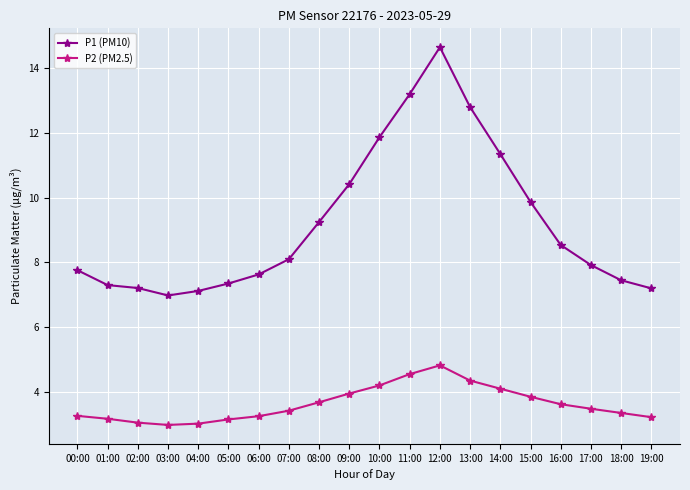

Is this an area chart (filled region under the line)?

No